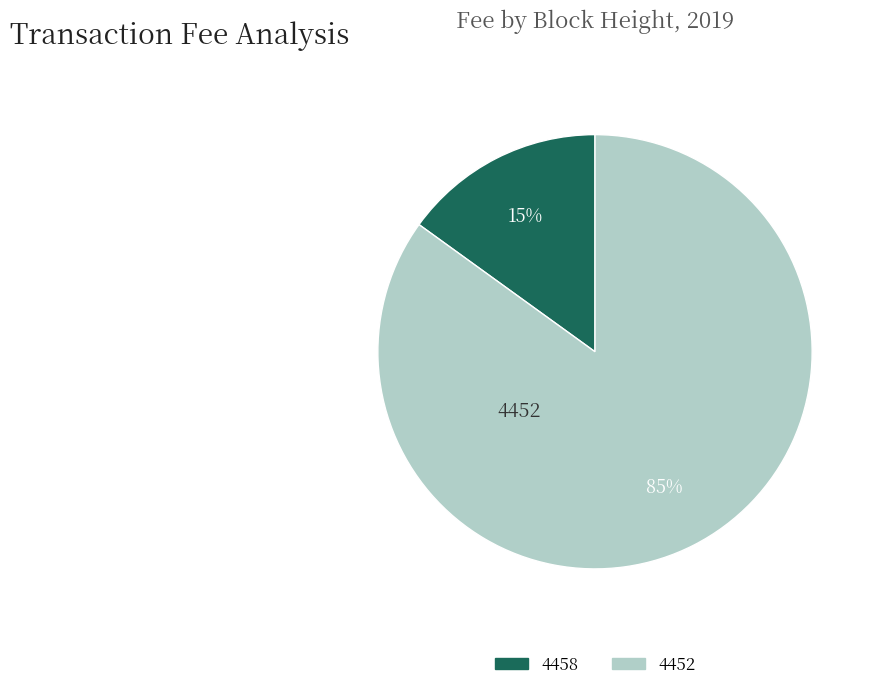

To the nearest percent, what is the difference between the 4452 and 4458 slice percentages?

70%